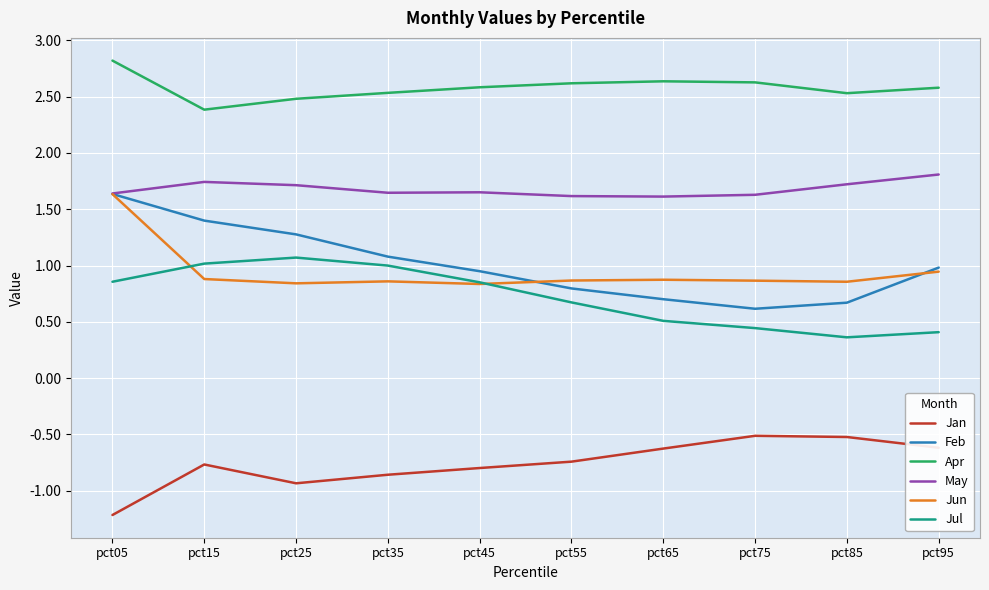

What is the minimum value shown in the chart?

-1.2